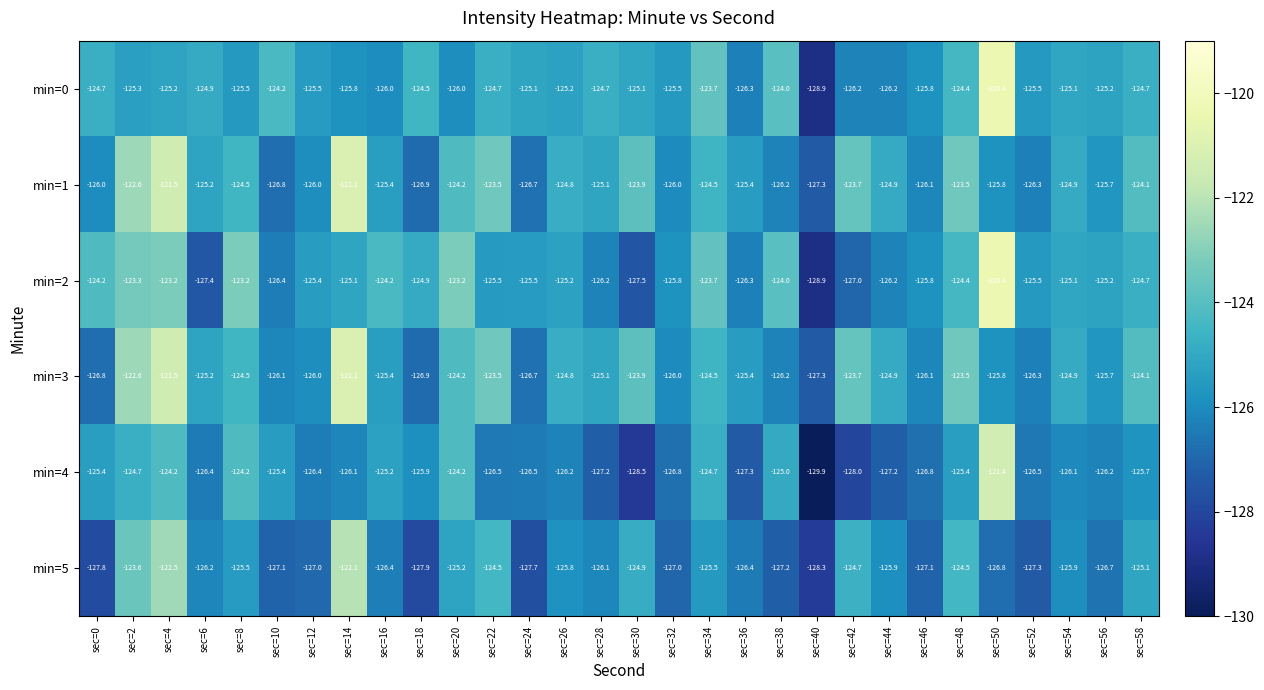

Which category has the highest value in the min=3 series?

sec=14